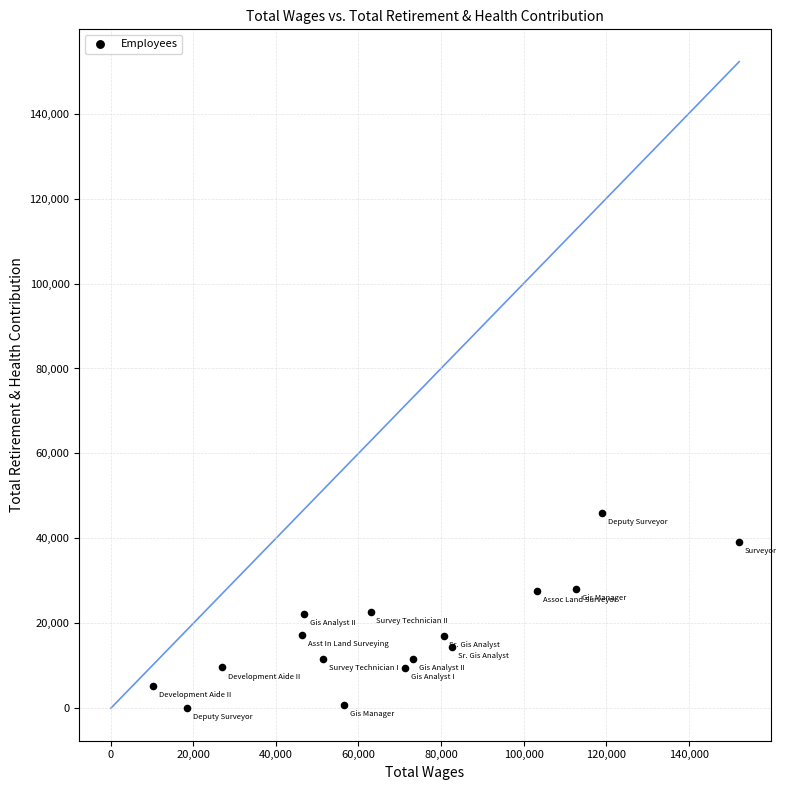

What is the range of X values (max minus min)?

141976